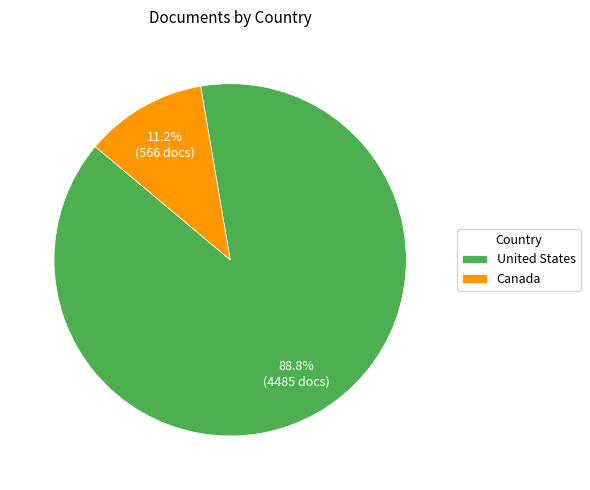

To the nearest percent, what portion does Canada represent?

11%